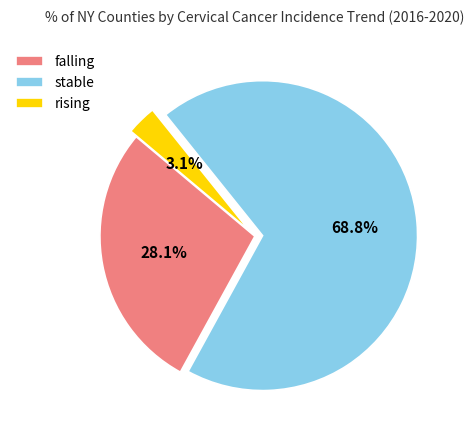

To the nearest percent, what is the average slice percentage?

33%